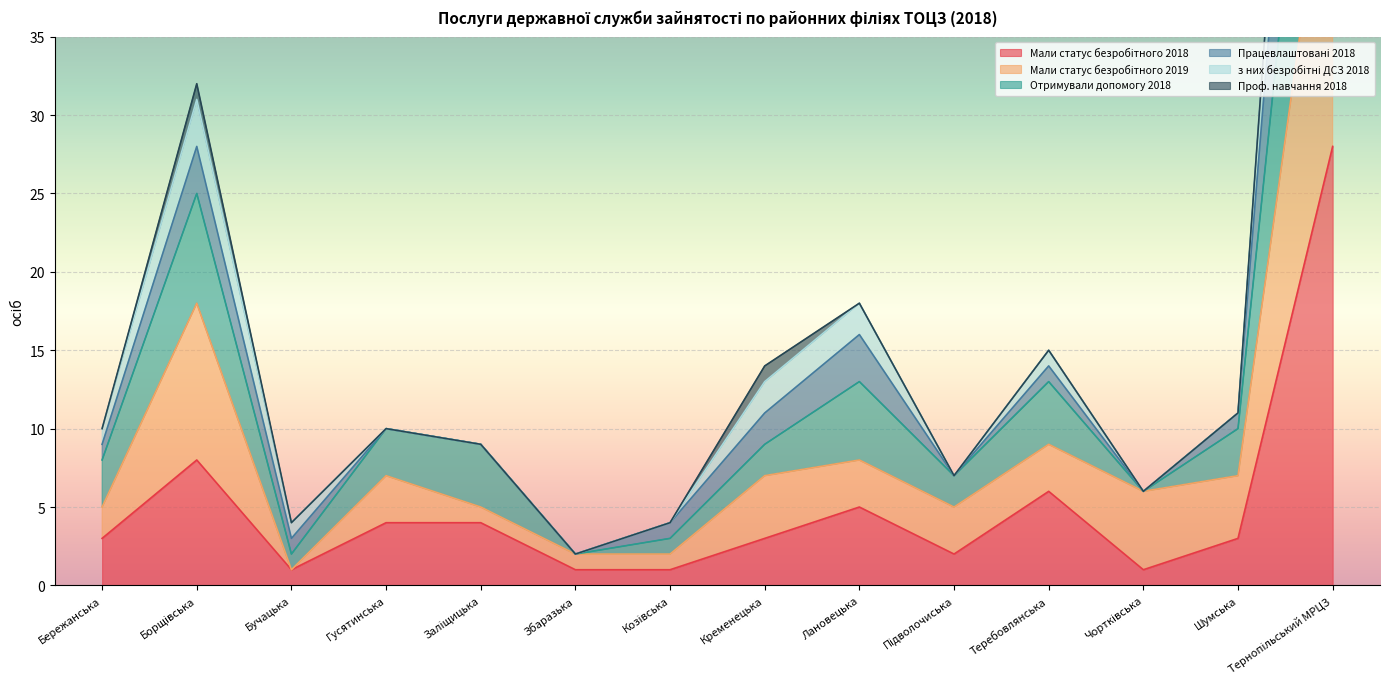

What is the label of the 13th point from the right?

Борщівська